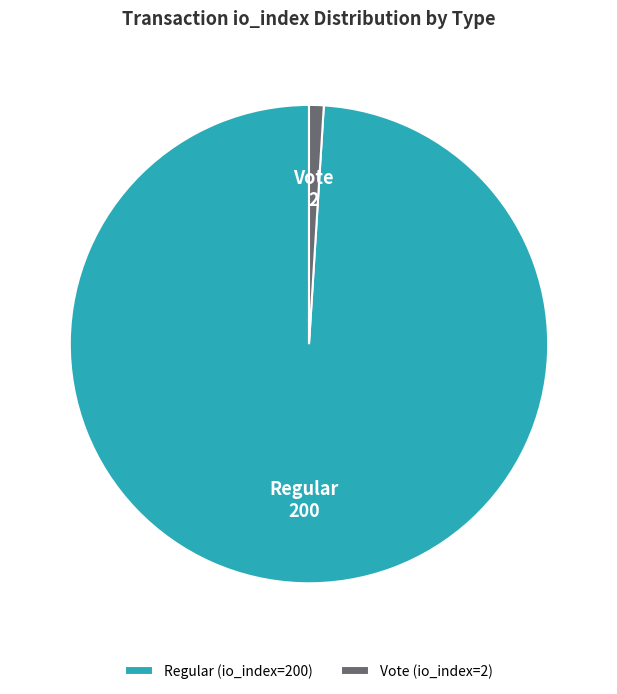

How many segments does this pie chart have?

2